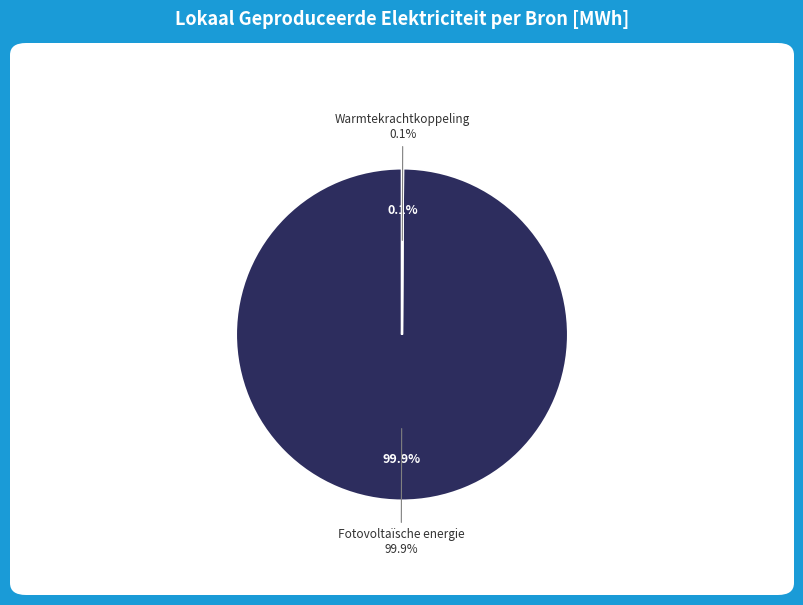

Is there a majority slice in this chart?

Yes